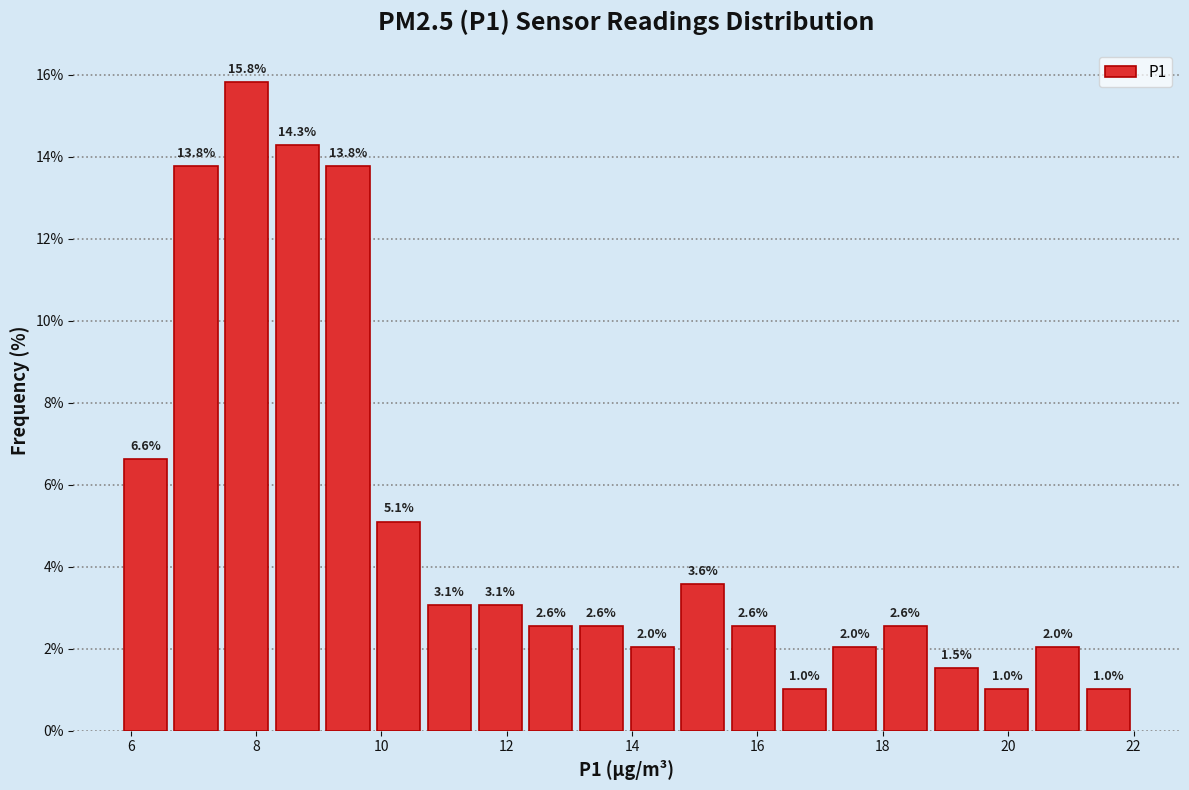

Reading left to right, transcribe this chart: for each bar, give the range it covers on the x-axis and its height. The bar edges are not printed on the chart, so give them approximately, as read against the axis.

5.8 to 6.6: 6.6
6.6 to 7.4: 13.8
7.4 to 8.2: 15.8
8.2 to 9.0: 14.3
9.0 to 9.8: 13.8
9.8 to 10.6: 5.1
10.6 to 11.4: 3.1
11.4 to 12.2: 3.1
12.2 to 13.2: 2.6
13.2 to 14.0: 2.6
14.0 to 14.8: 2.0
14.8 to 15.6: 3.6
15.6 to 16.4: 2.6
16.4 to 17.2: 1.0
17.2 to 18.0: 2.0
18.0 to 18.8: 2.6
18.8 to 19.6: 1.5
19.6 to 20.4: 1.0
20.4 to 21.2: 2.0
21.2 to 22.0: 1.0